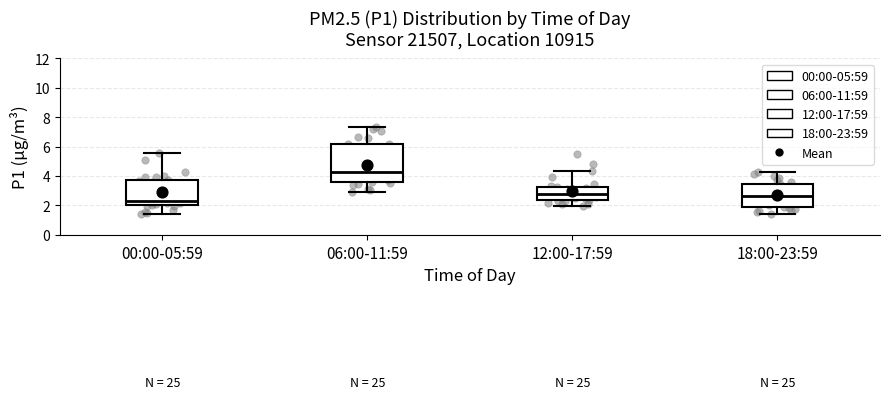

Comparing the boxes themselves (not the whiskers), which one is the tallest?

06:00-11:59